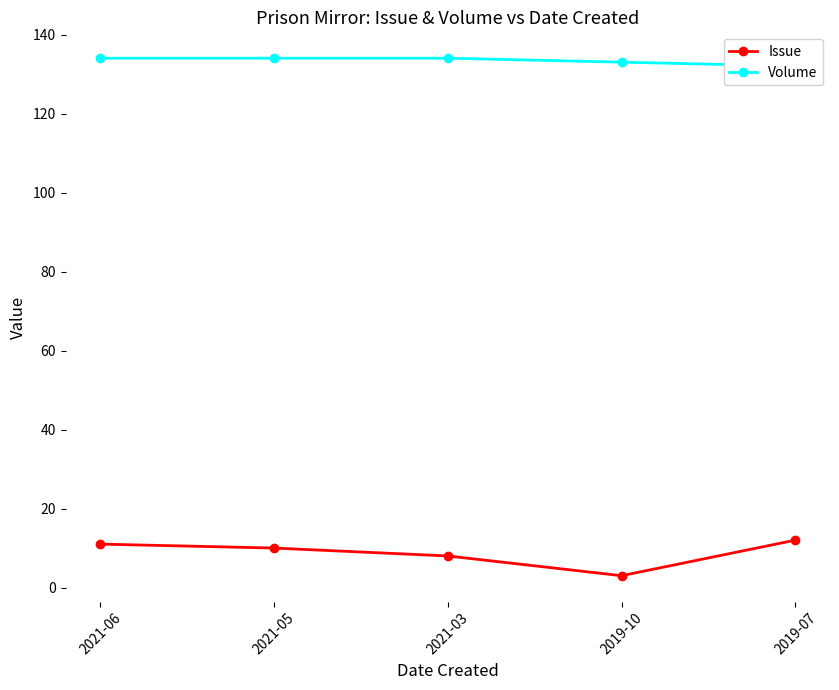

What are all the series names shown in the legend?

Issue, Volume